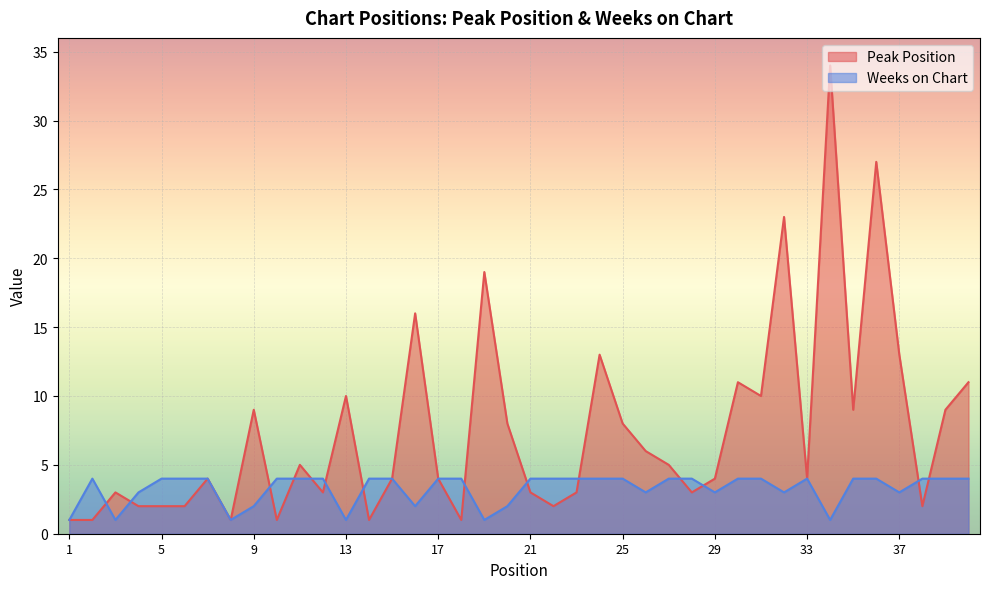

How many data points in Peak Position are above 4?

19